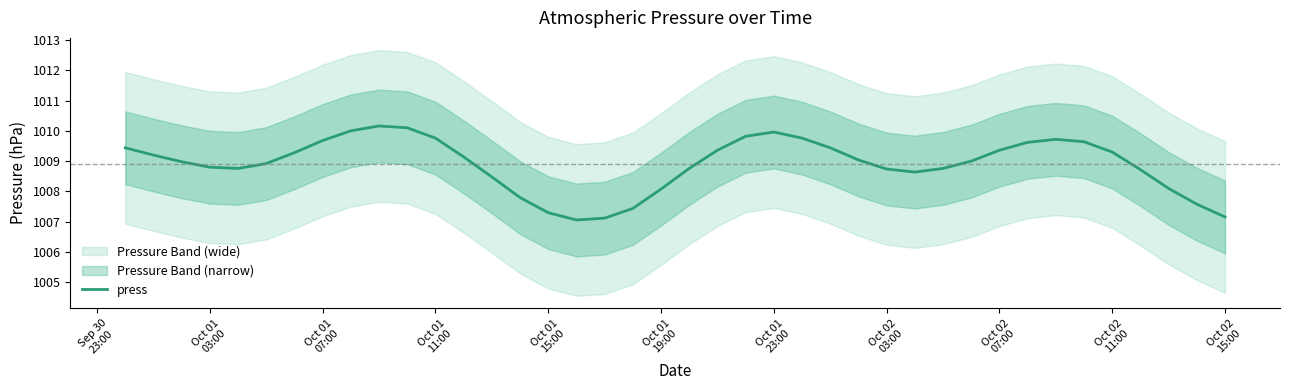

What is the lowest value of the press series?

1007.1